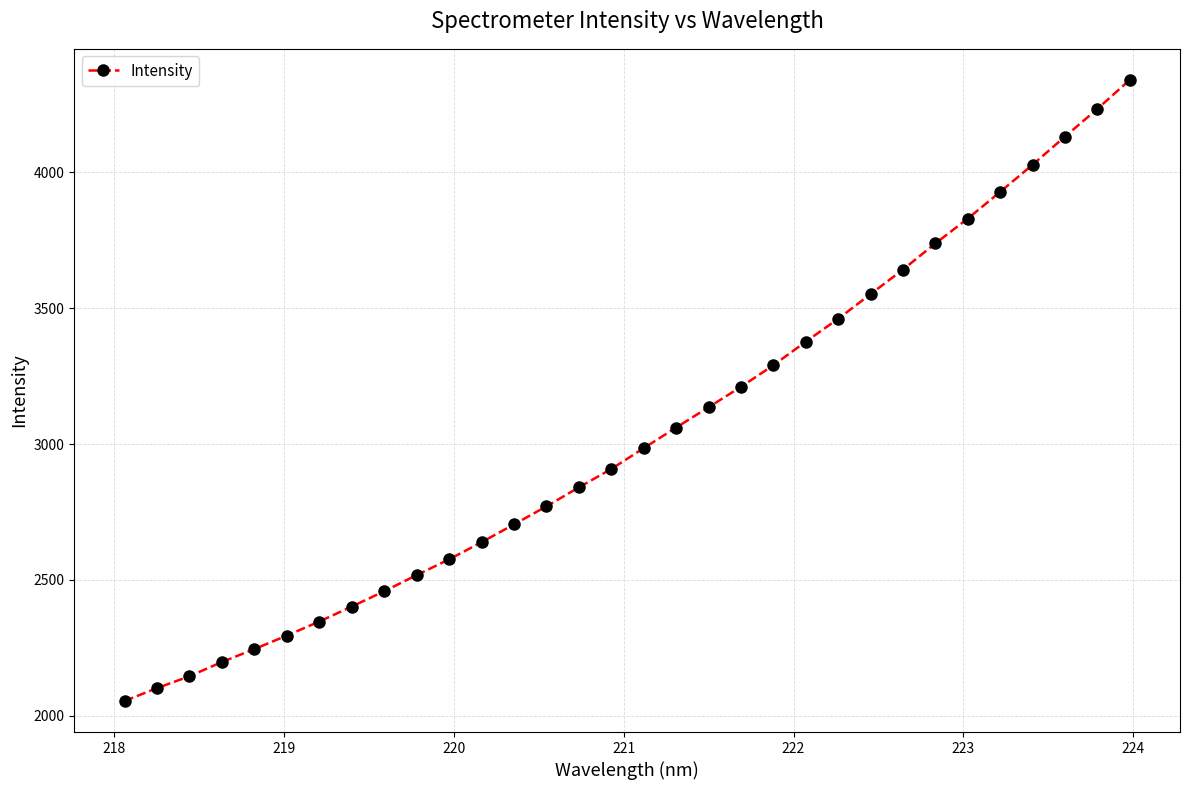

Is this an area chart (filled region under the line)?

No